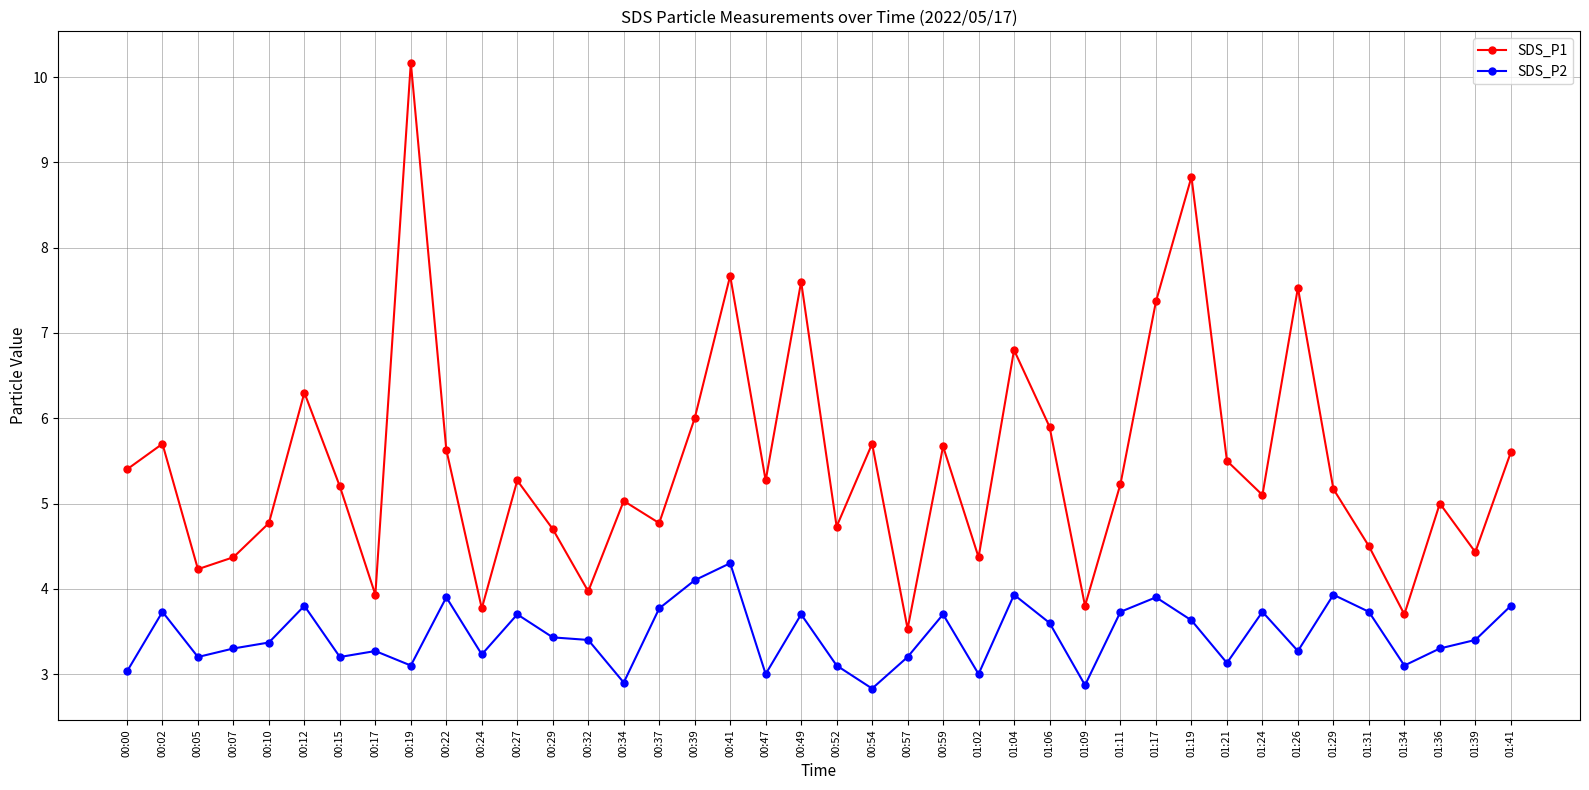

What is the difference between the maximum and minimum values in the SDS_P1 series?

6.6